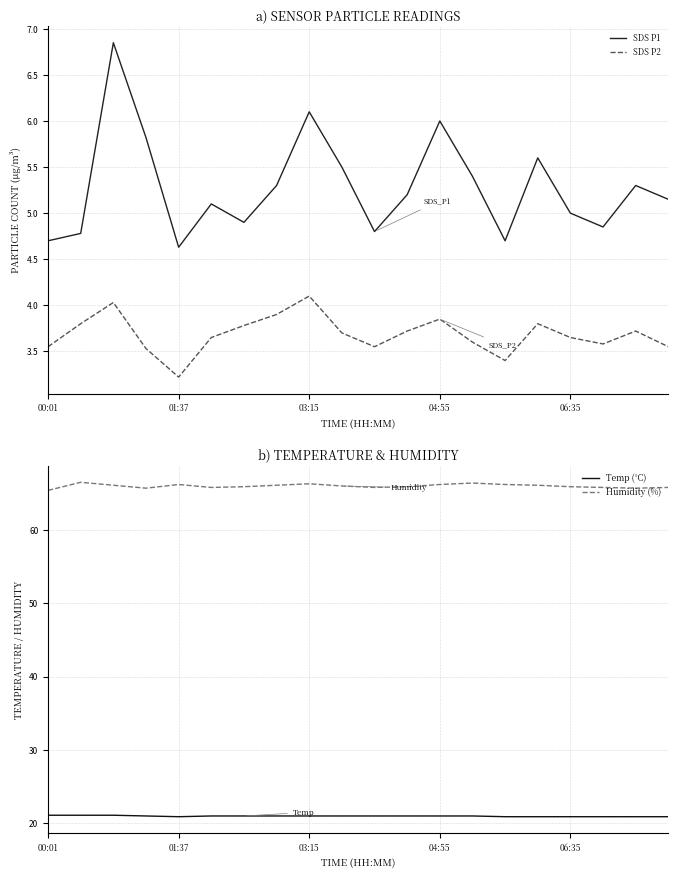

How many values in the Temp (°C) series exceed 21?

3